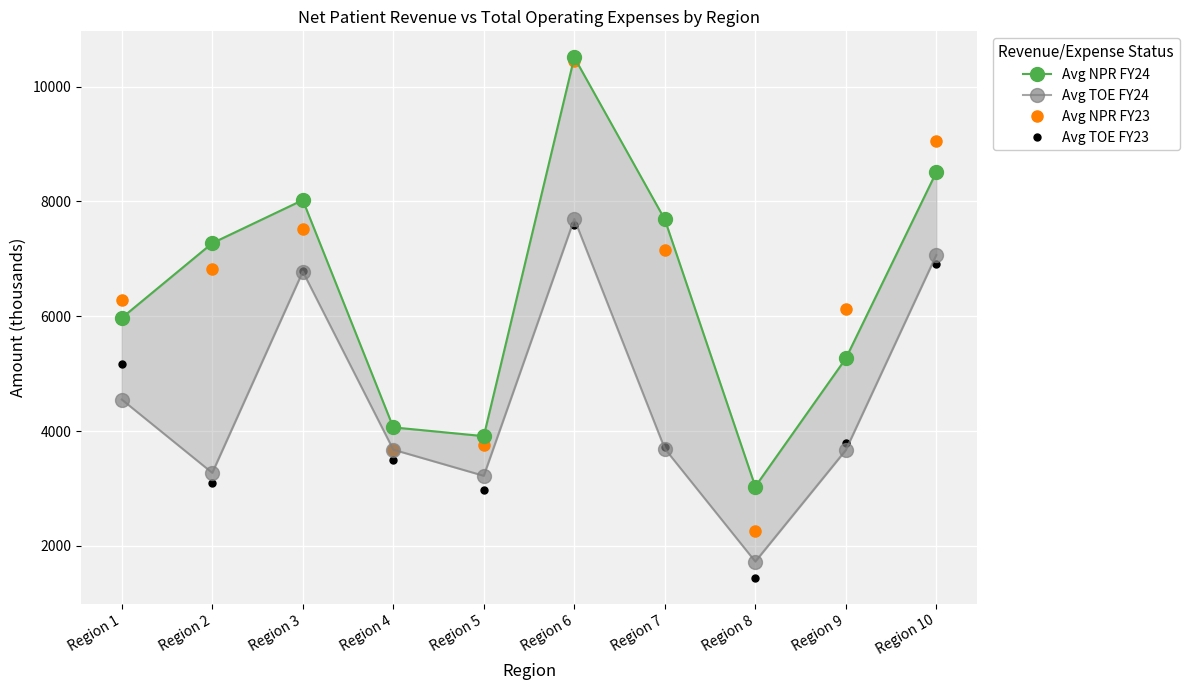

True or false: Avg TOE FY23 has a value of 9778 at Region 10.

False